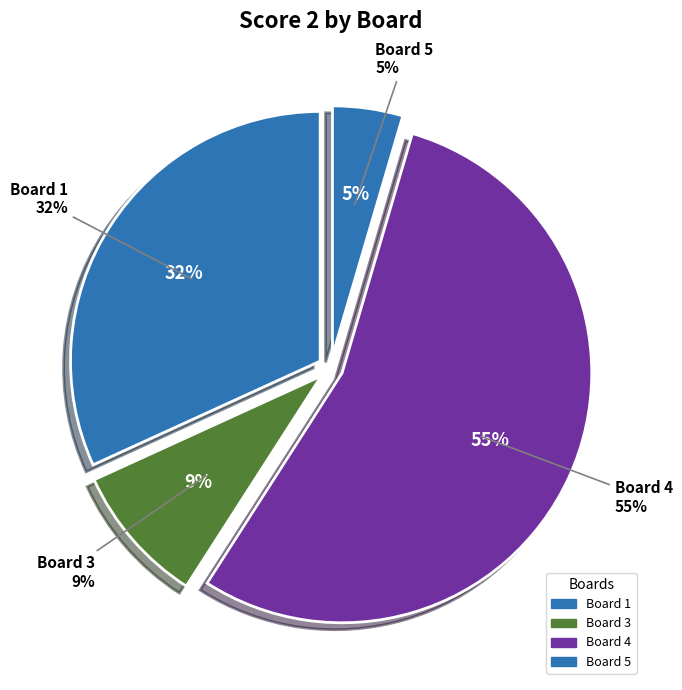

The Board 3 slice represents 9% of the pie. True or false?

True